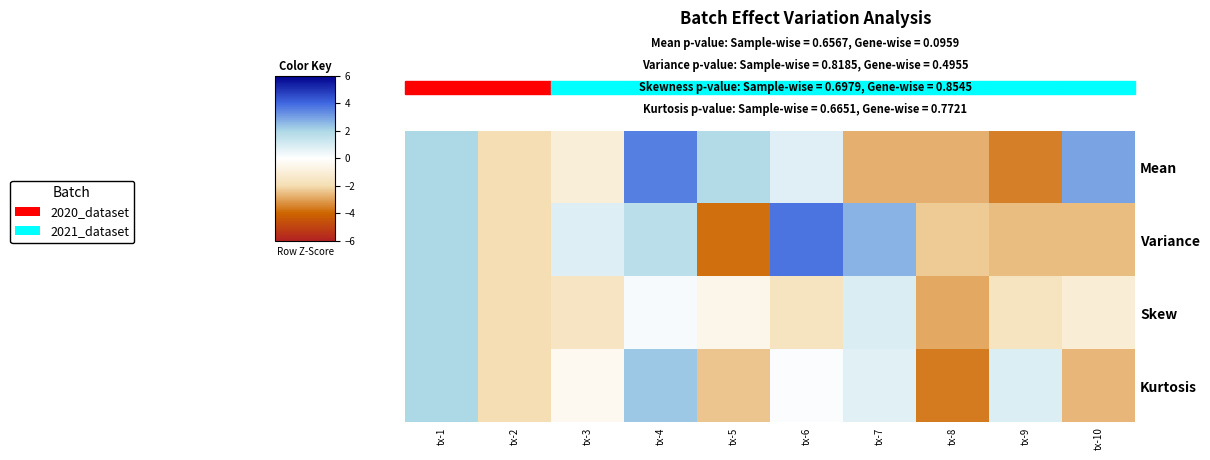

List the series in order of their peak value, lowest first.

Skew, Kurtosis, Mean, Variance